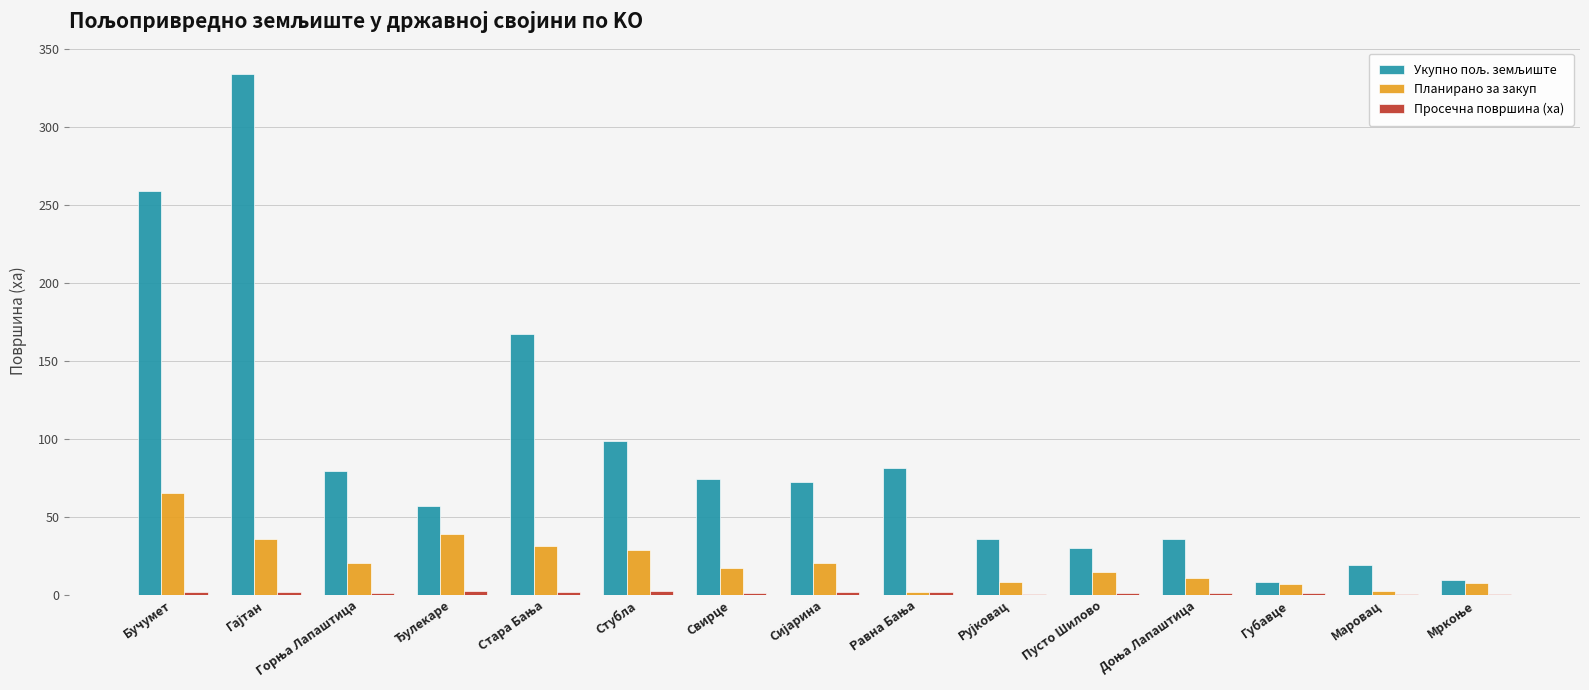

What is the sum of all Планирано за закуп values?

310.9